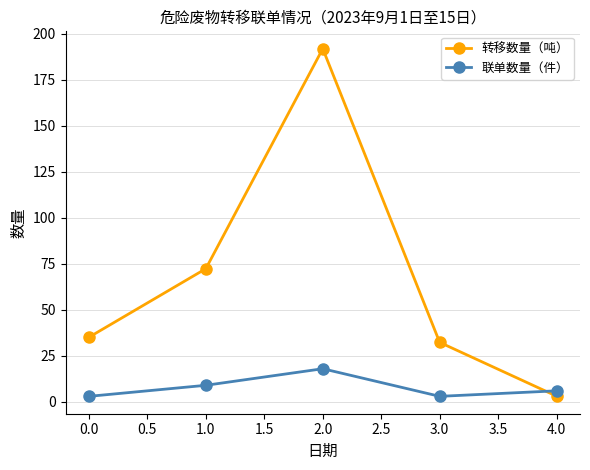

What is the average value of the 转移数量（吨） series?

66.9